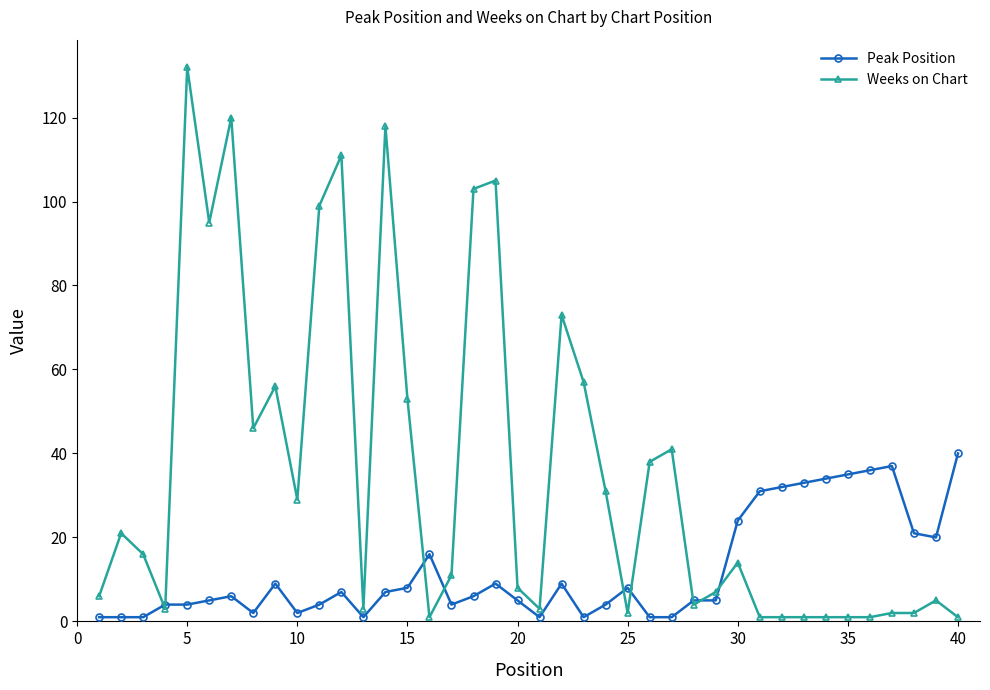

What is the sum of all Peak Position values?

480